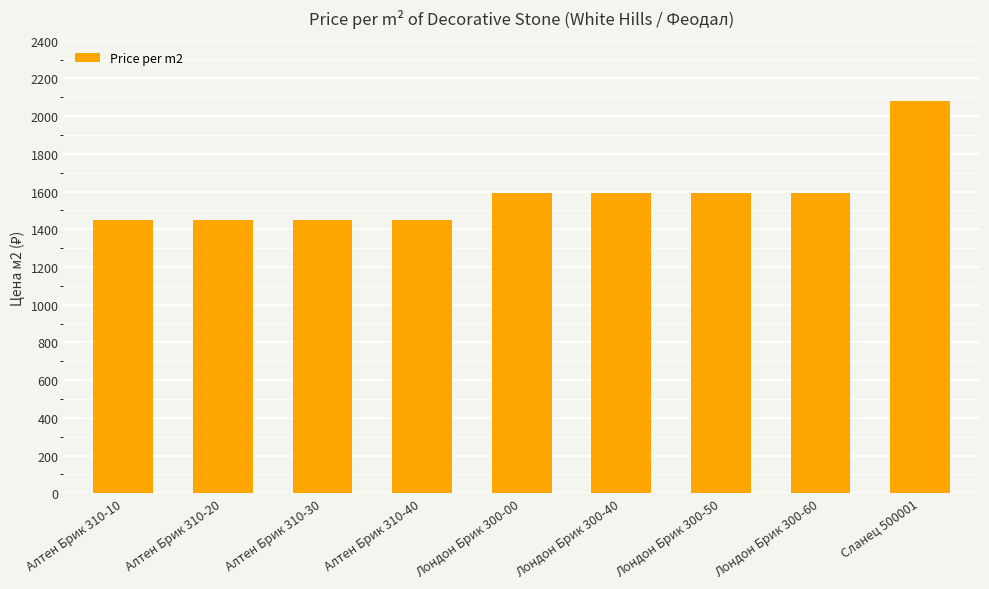

The value at Лондон Брик 300-40 is 346. True or false?

False